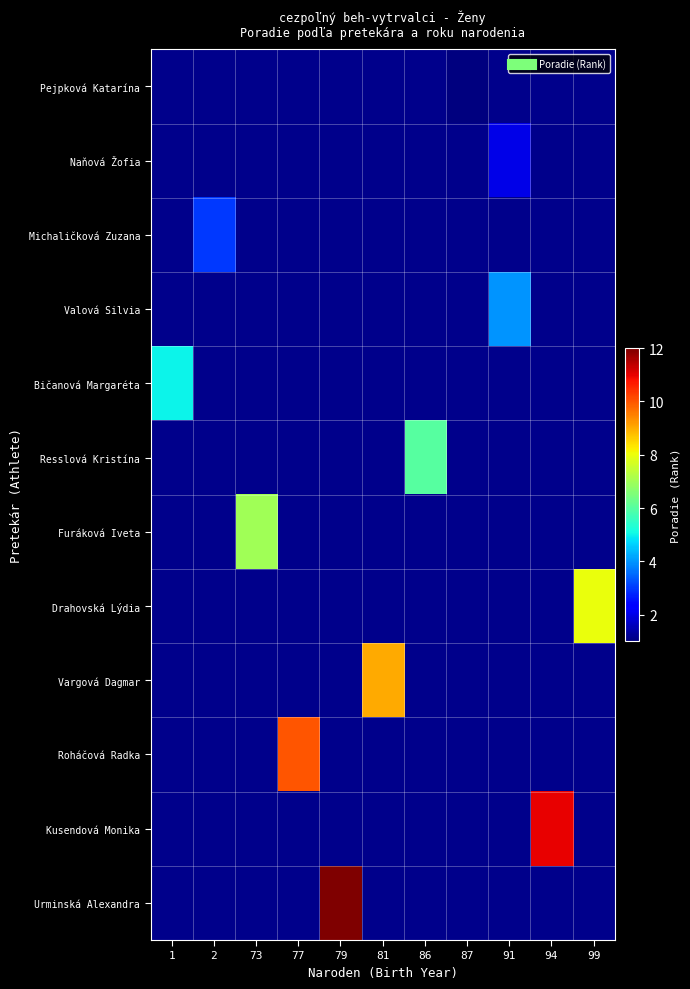

Between 73 and 2, which is larger?

2